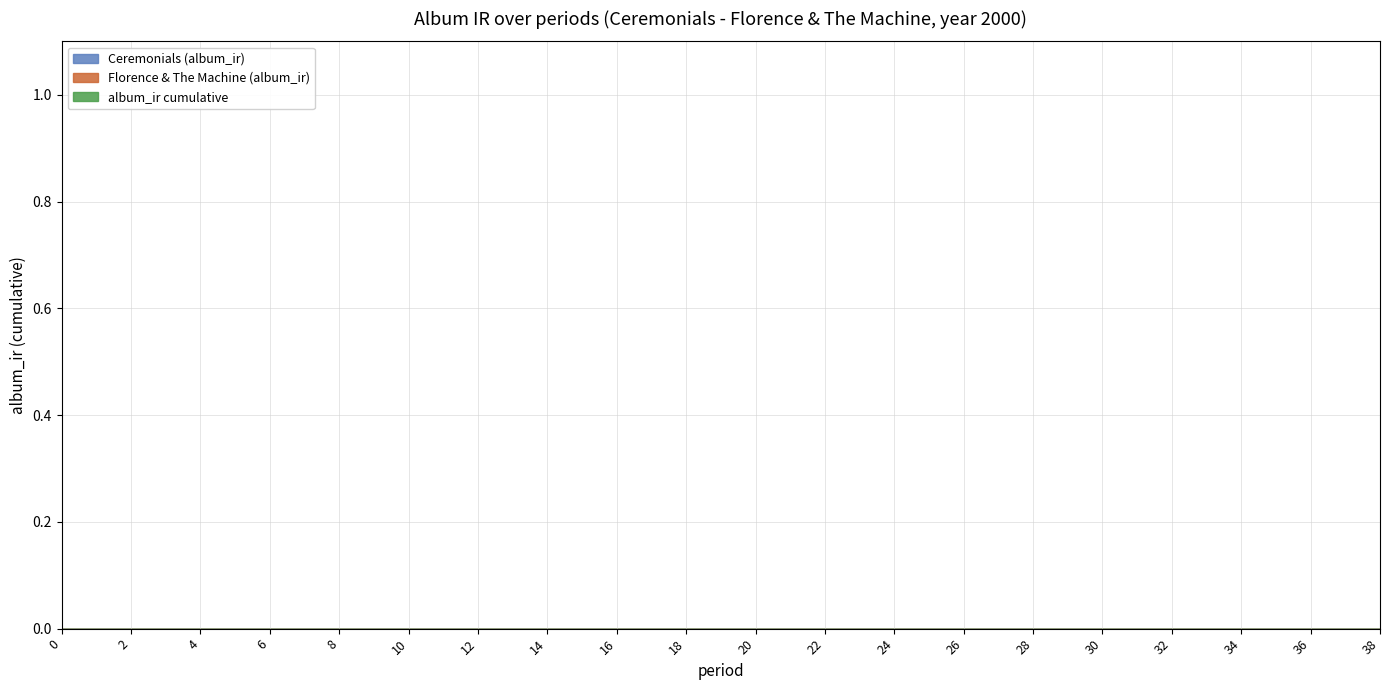

At which category is the sum across all series the highest?

38